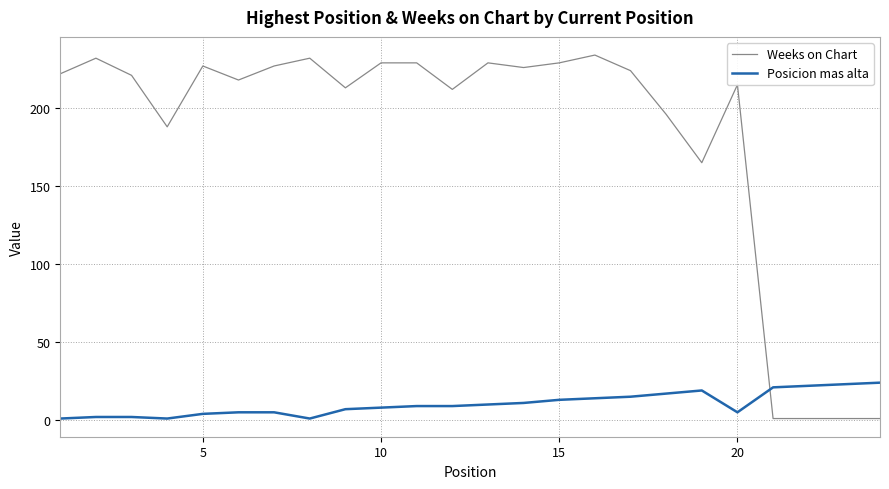

True or false: Posicion mas alta and Weeks on Chart cross at least once.

True